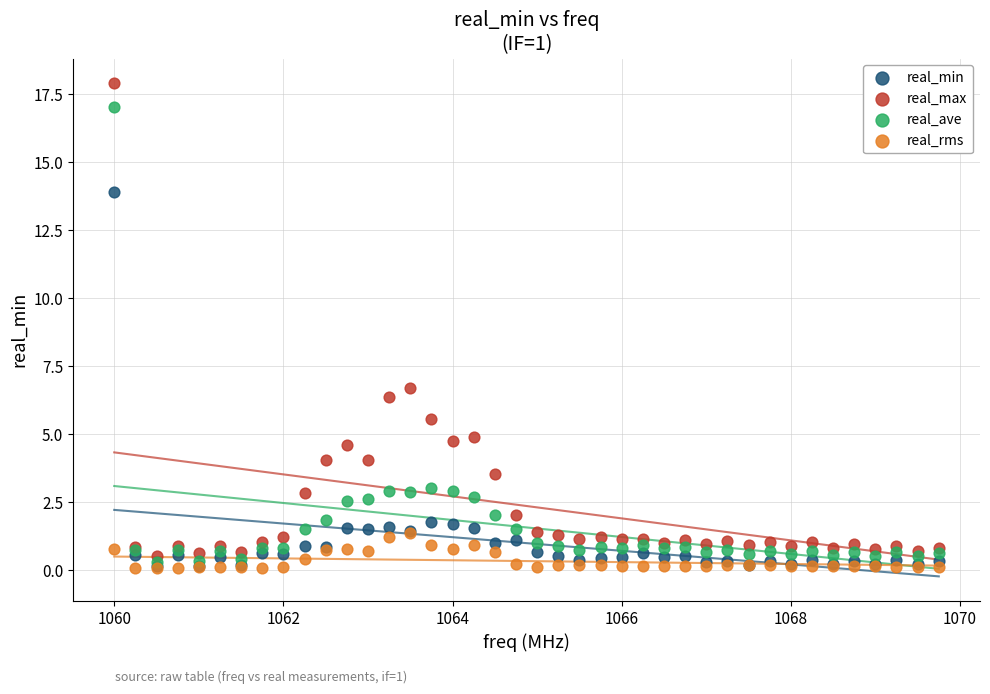

Which series has the largest Y range (max minus min)?

real_max